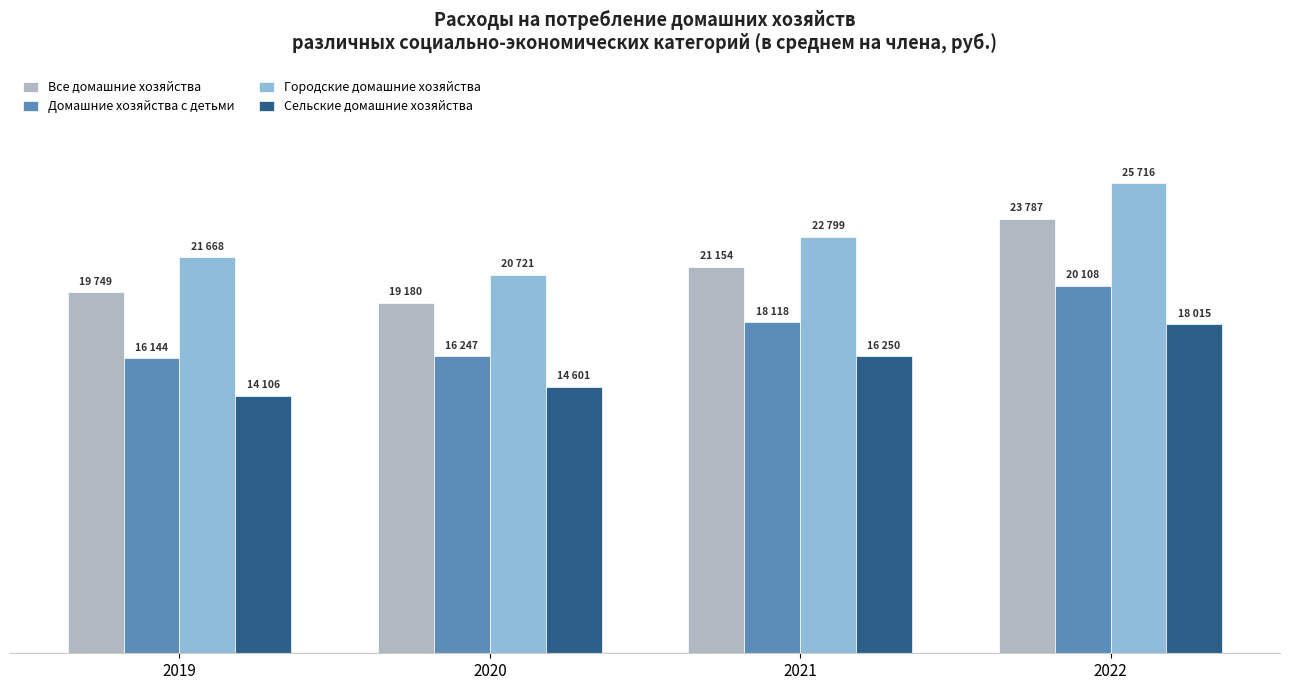

Are the bars horizontal?

No